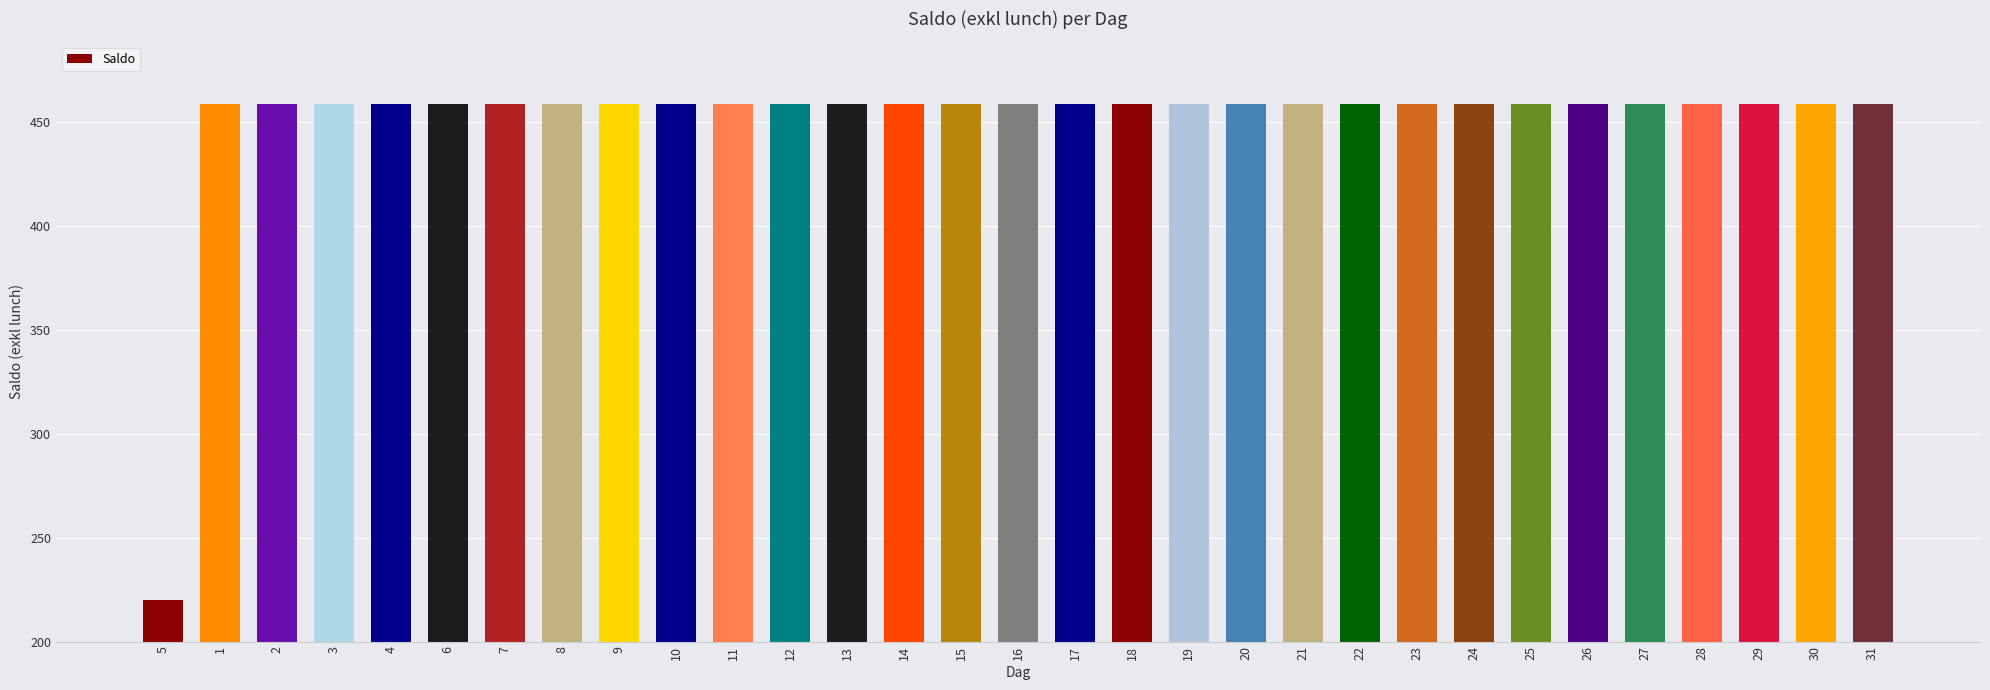

What is the smallest value displayed?

220